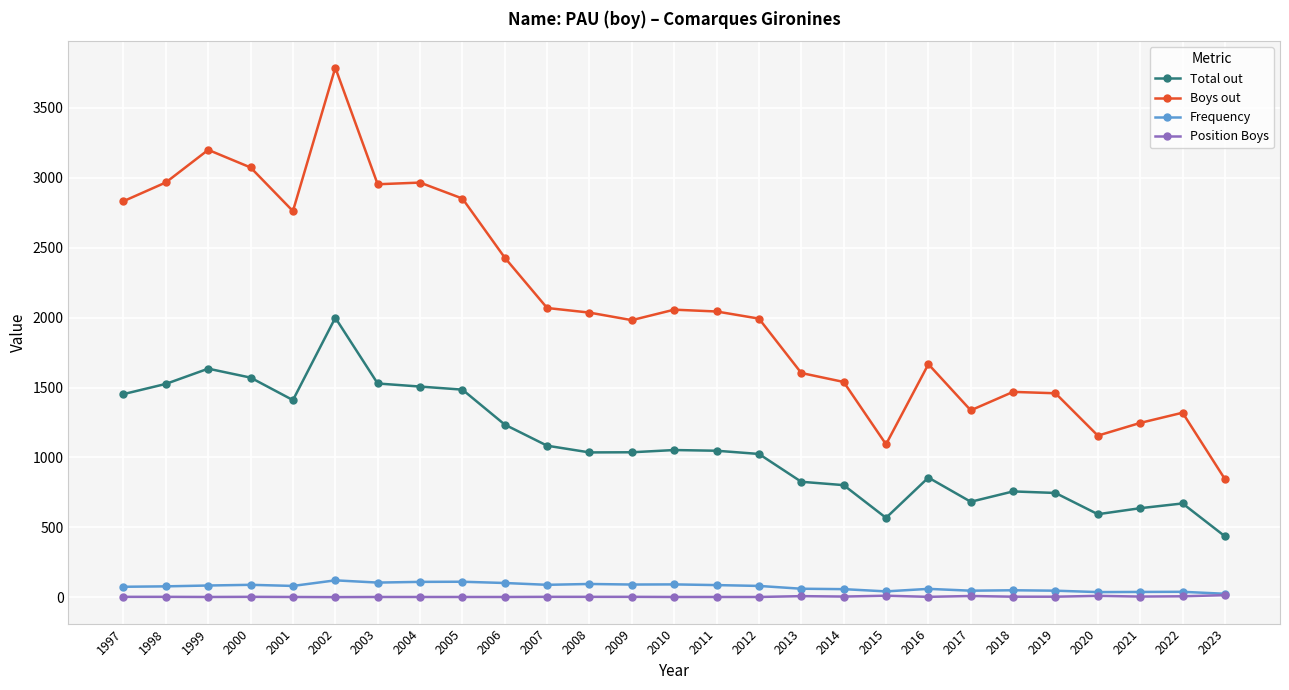

Is the value of Frequency at 2005 greater than the value of Total out at 2000?

No